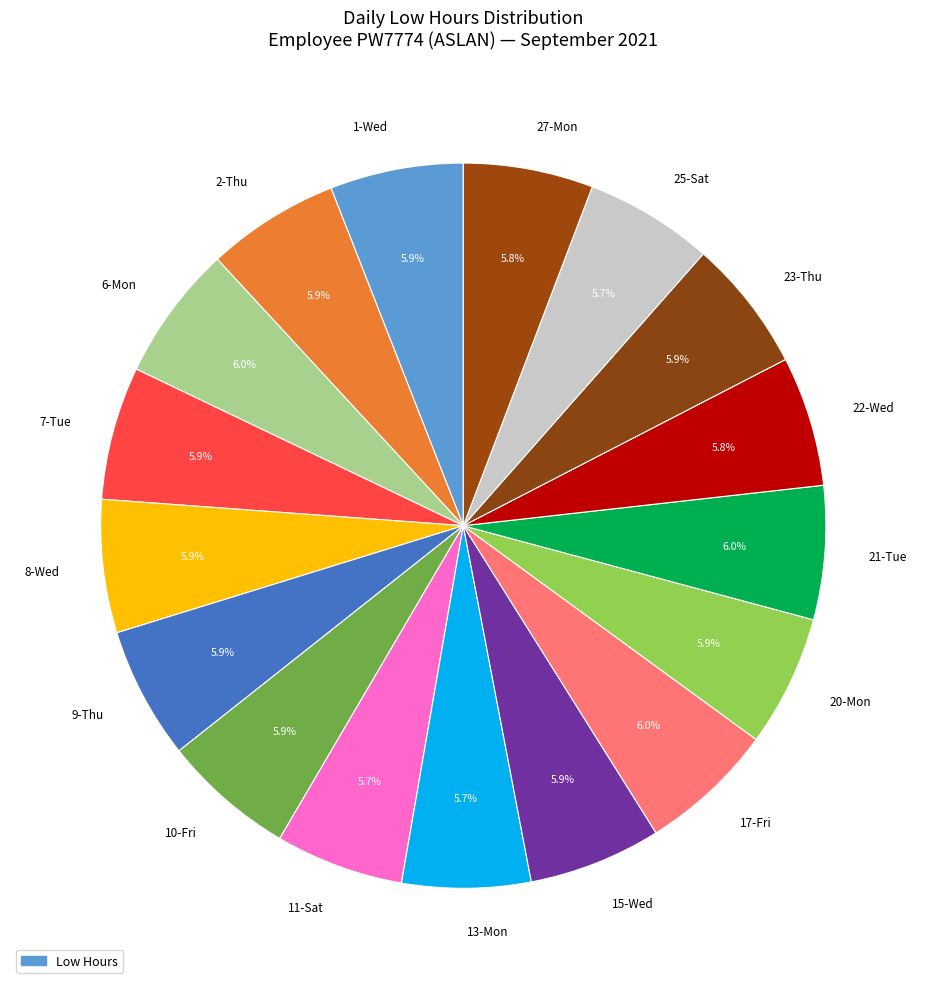

To the nearest percent, what is the average slice percentage?

6%